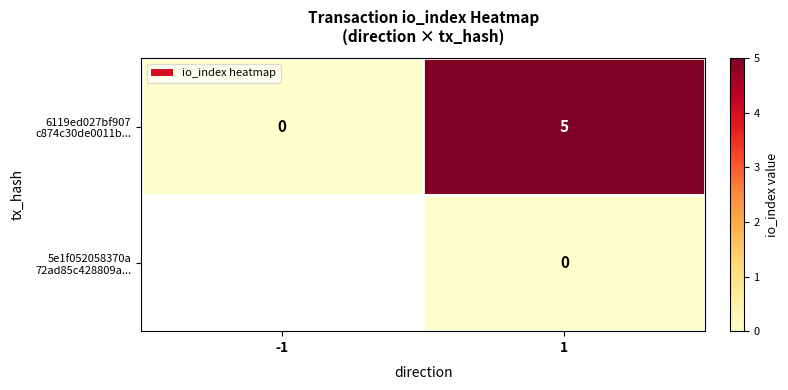

What is the difference between the 6119ed027bf907 c874c30de0011b... values at -1 and 1?

5.0